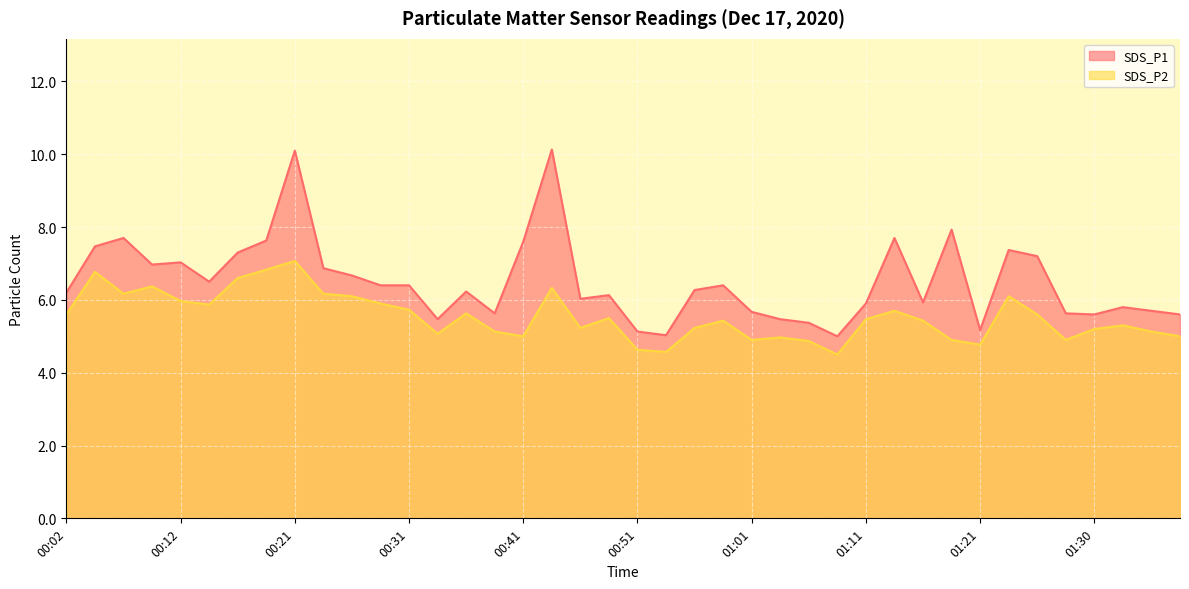

The SDS_P1 series shows 5.0 at 00:54. True or false?

True